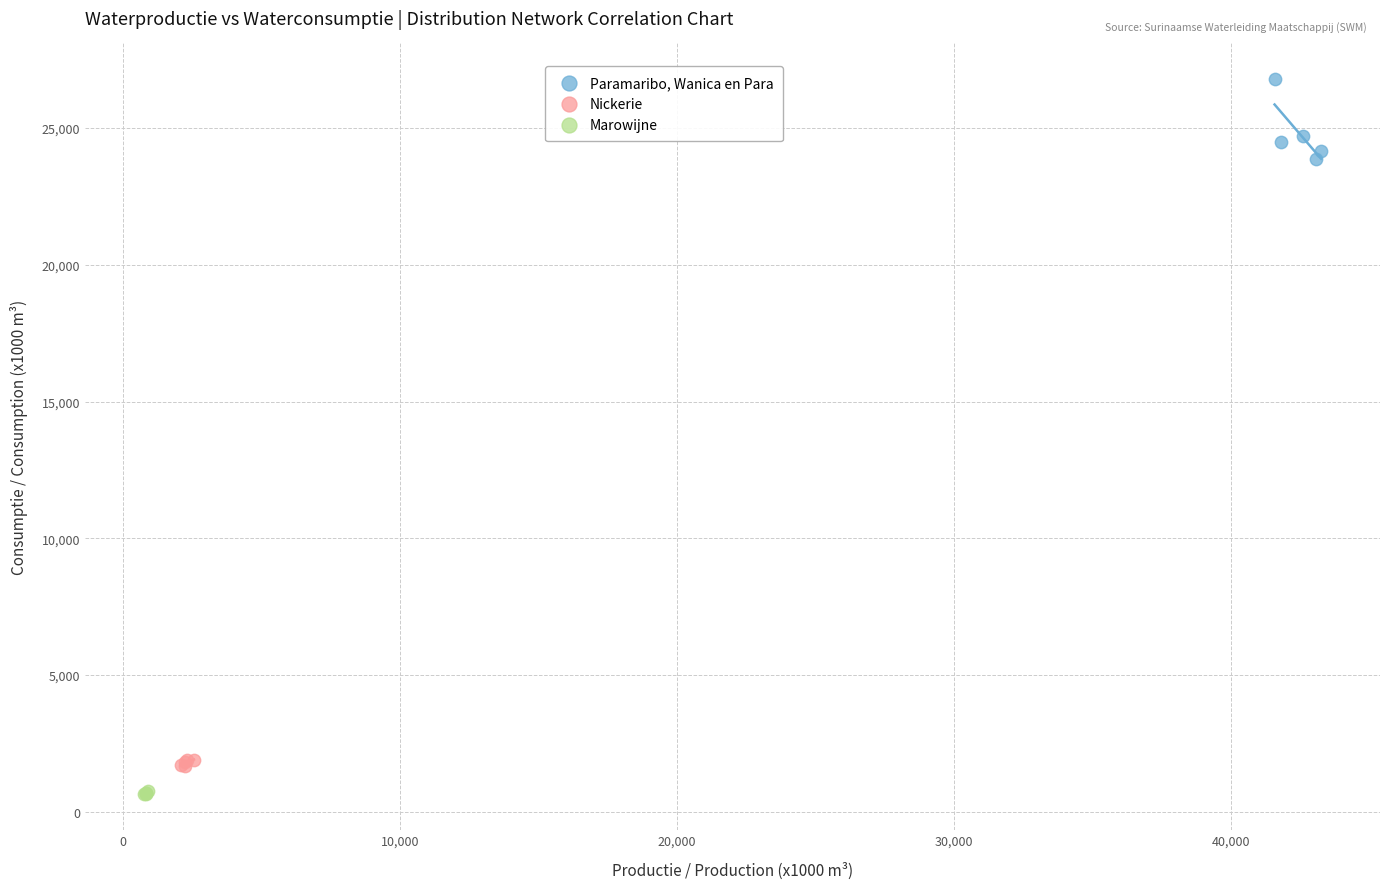

What are all the series names shown in the legend?

Paramaribo, Wanica en Para, Nickerie, Marowijne